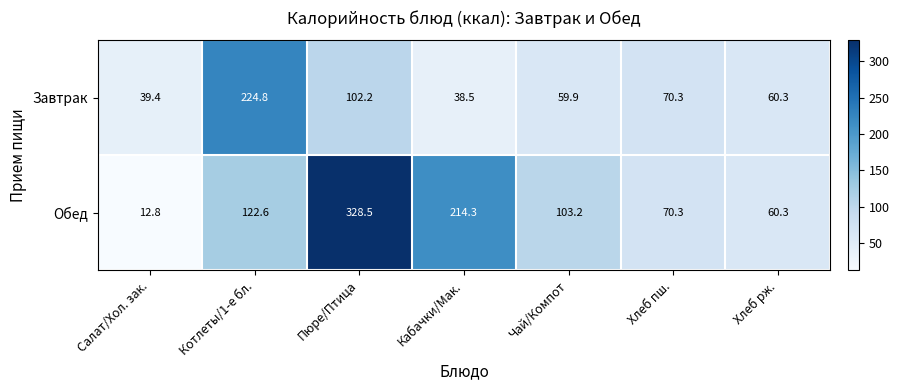

What is the total value across all series at Пюре/Птица?

430.7